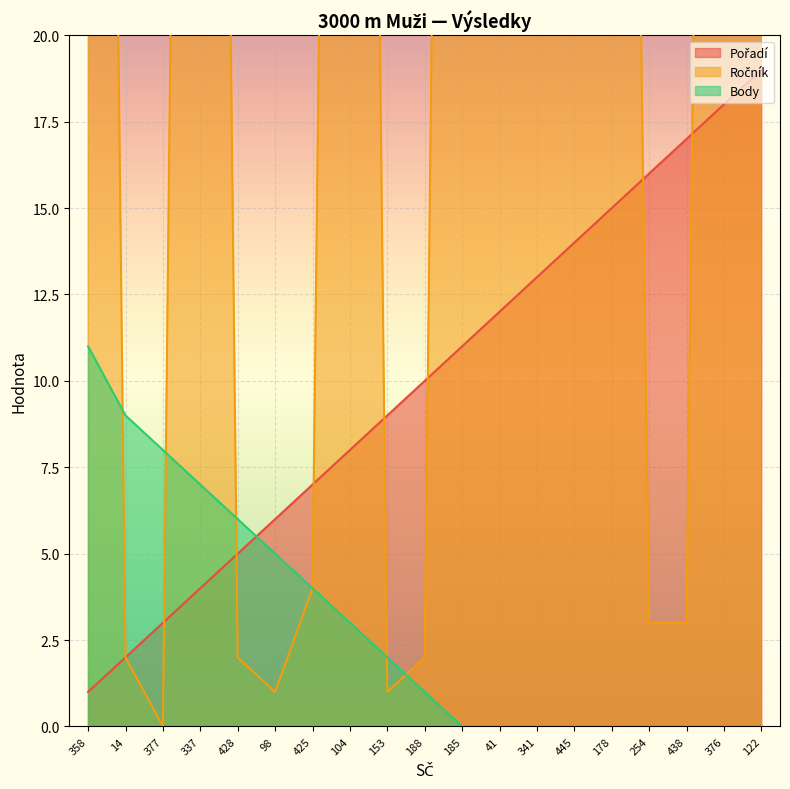

What is the sum of all Body values?

56